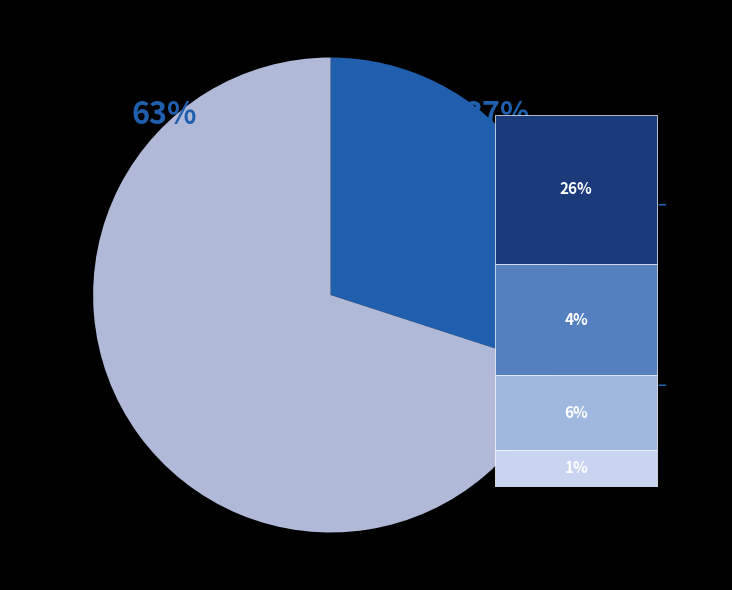

To the nearest percent, what portion does Спеціаліст другої категорії represent?

20%